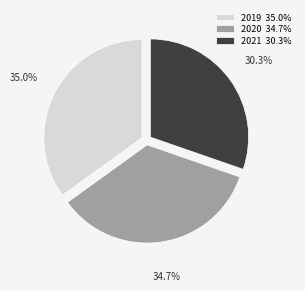

Combined, do 2019 35.0% and 2020 34.7% account for over 50%?

Yes